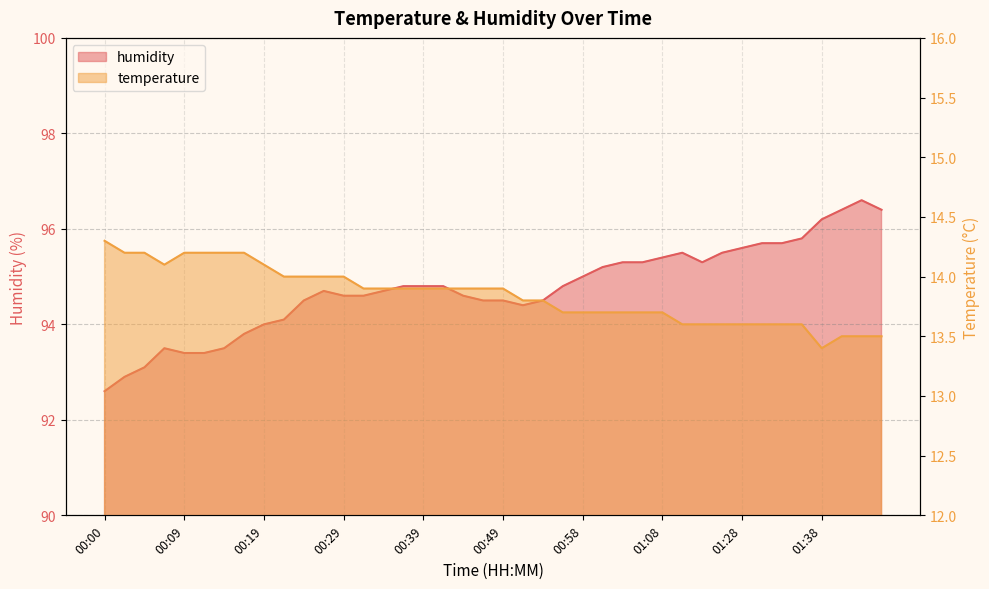

True or false: humidity has more than 2 points higher than both neighbors.

True